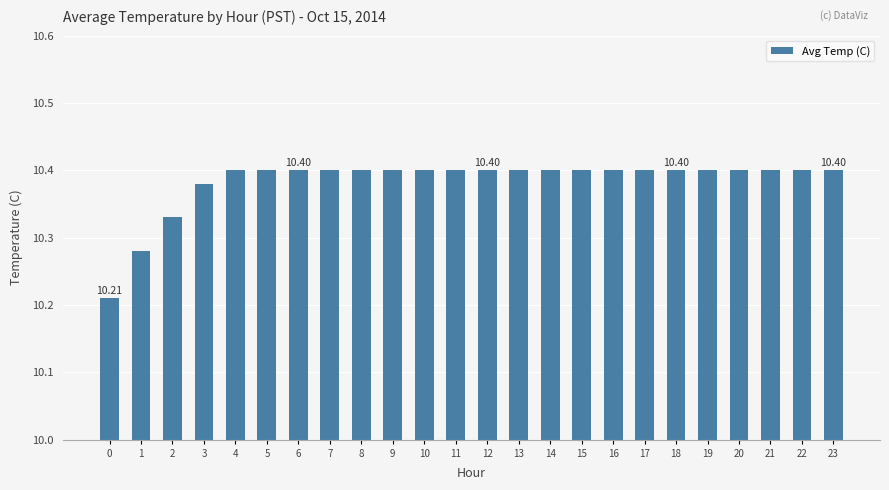

How many values are between 10 and 11?

24